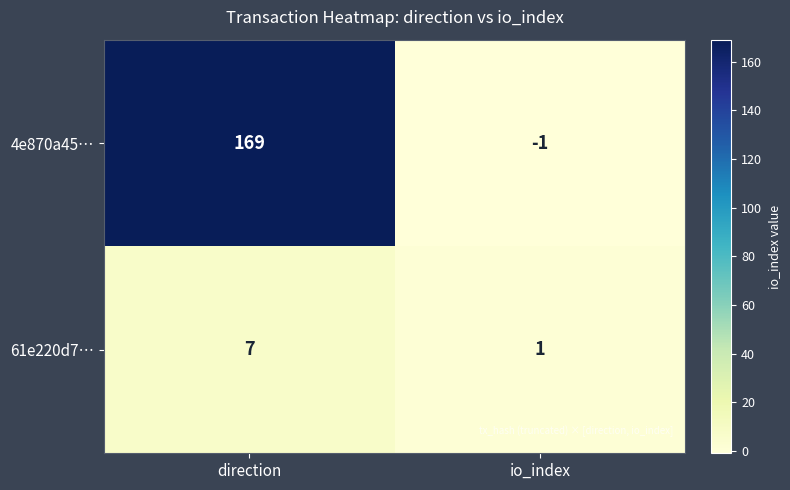

How many distinct data groups are displayed?

2